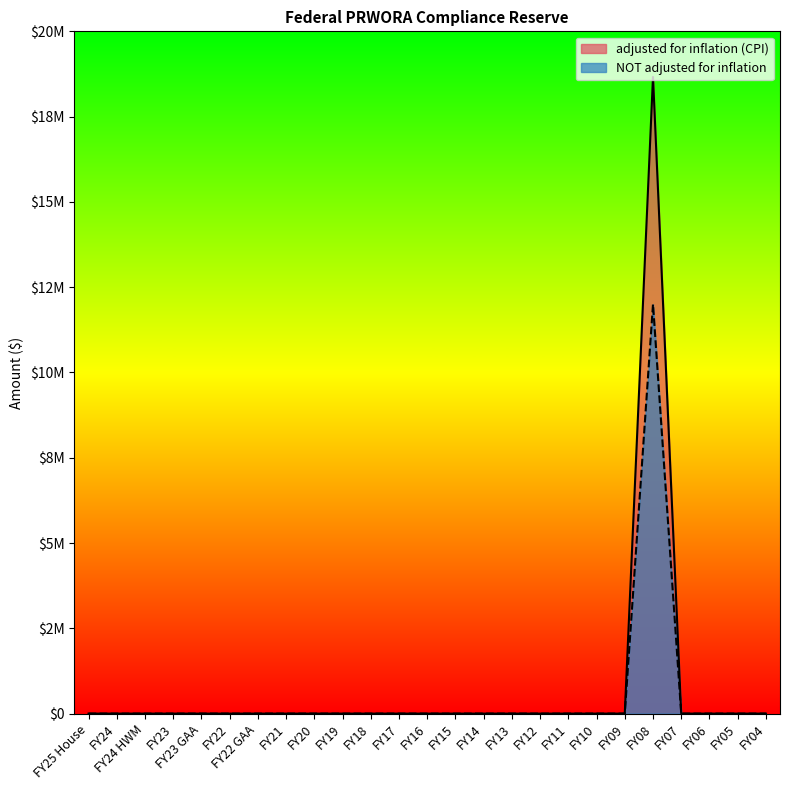

Reading left to right, extract all data points from this chart.

adjusted for inflation (CPI): FY25 House=0	FY24=0	FY24 HWM=0	FY23=0	FY23 GAA=0	FY22=0	FY22 GAA=0	FY21=0	FY20=0	FY19=0	FY18=0	FY17=0	FY16=0	FY15=0	FY14=0	FY13=0	FY12=0	FY11=0	FY10=0	FY09=0	FY08=18662790	FY07=0	FY06=0	FY05=0	FY04=0
NOT adjusted for inflation: FY25 House=0	FY24=0	FY24 HWM=0	FY23=0	FY23 GAA=0	FY22=0	FY22 GAA=0	FY21=0	FY20=0	FY19=0	FY18=0	FY17=0	FY16=0	FY15=0	FY14=0	FY13=0	FY12=0	FY11=0	FY10=0	FY09=0	FY08=12000000	FY07=0	FY06=0	FY05=0	FY04=0